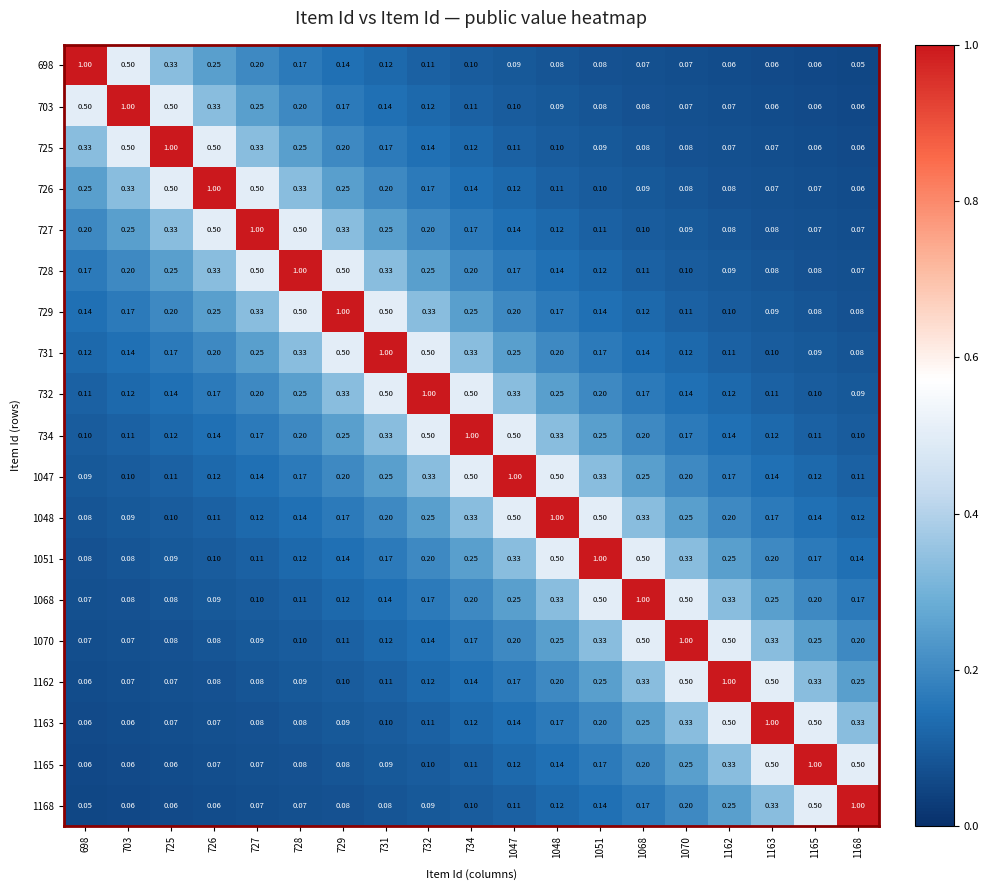

Is the value of 1165 at 1051 greater than the value of 1162 at 728?

Yes